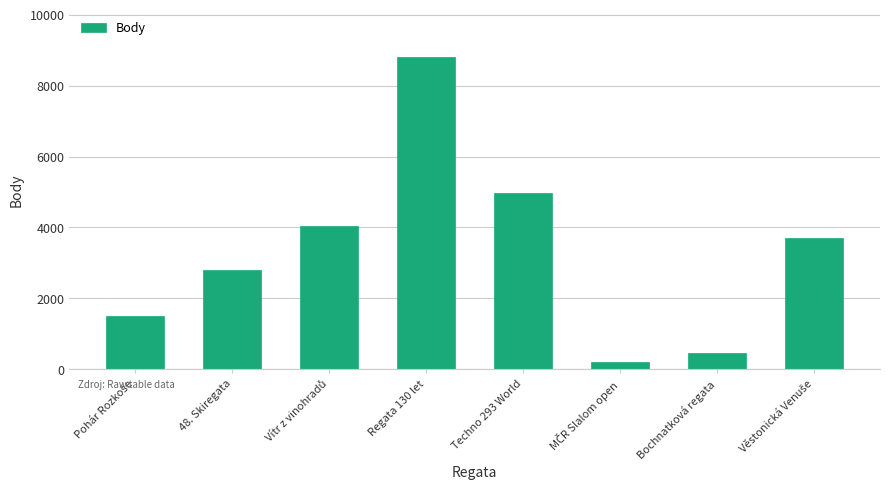

Between Techno 293 World and Bochnatková regata, which is larger?

Techno 293 World